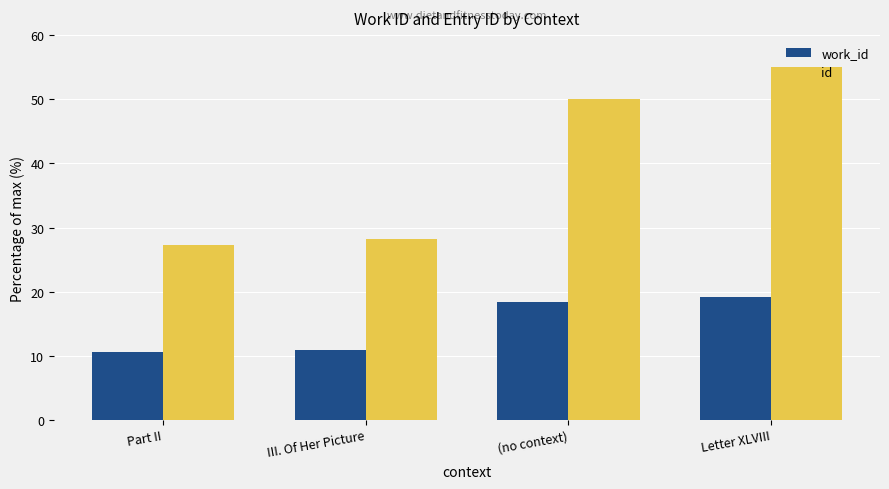

What is the lowest value of the work_id series?

10.6